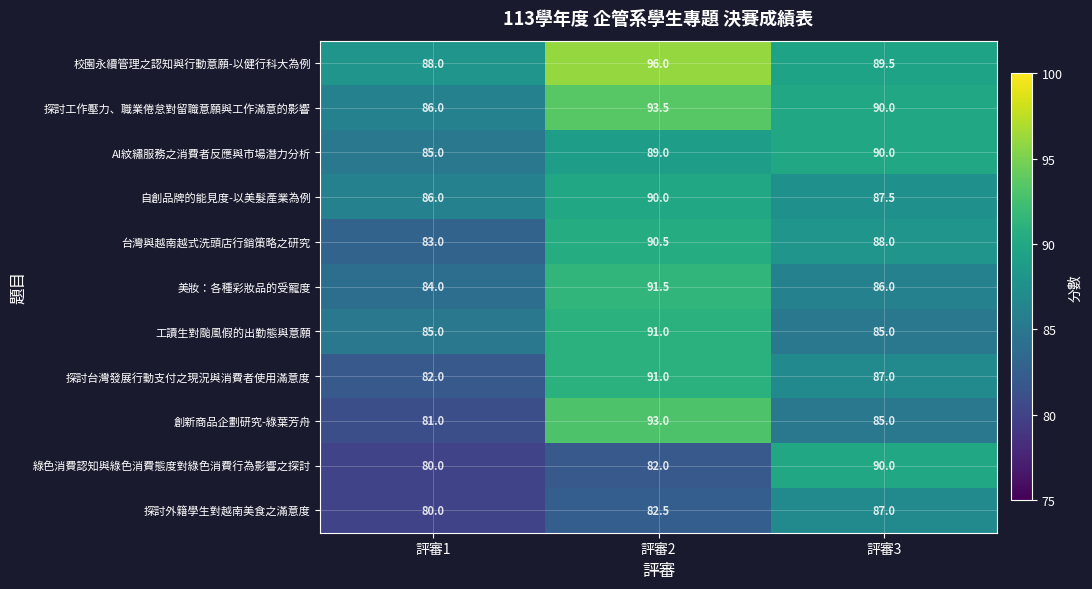

What is the minimum value shown in the chart?

80.0